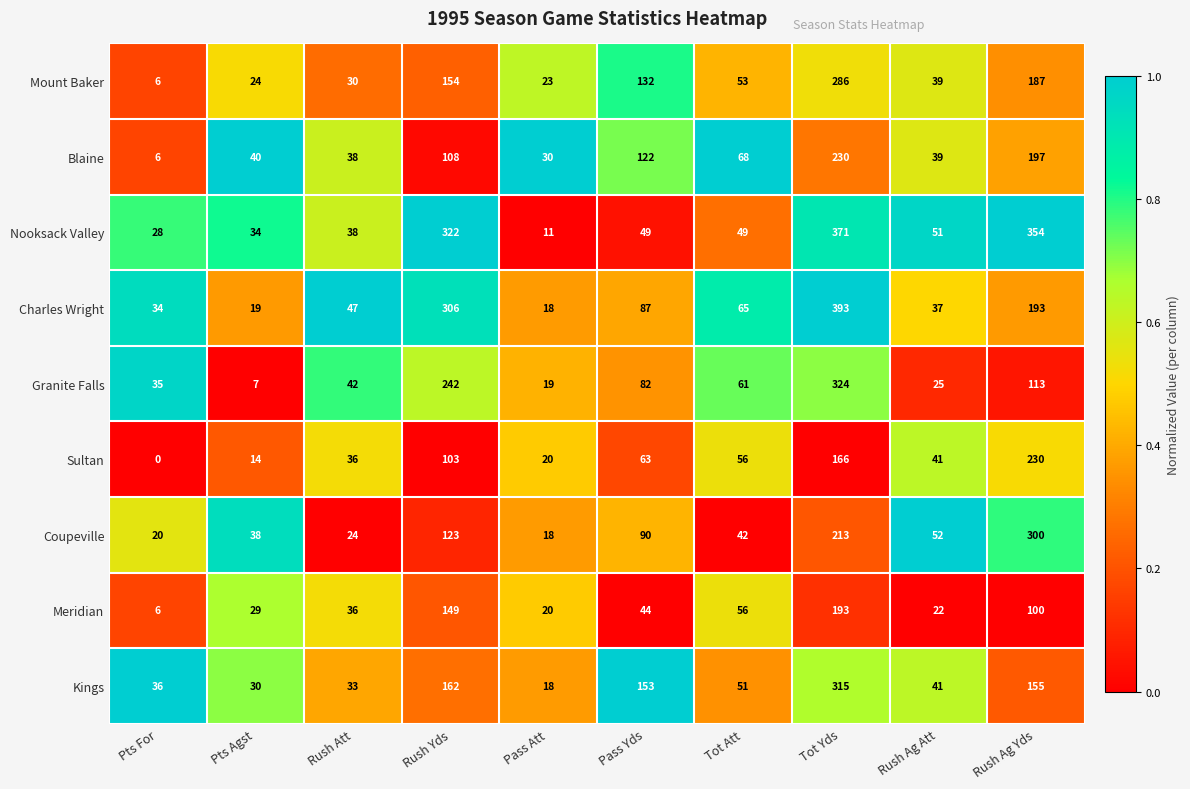

Between Pass Yds and Tot Yds, which series saw the biggest shift?

Nooksack Valley